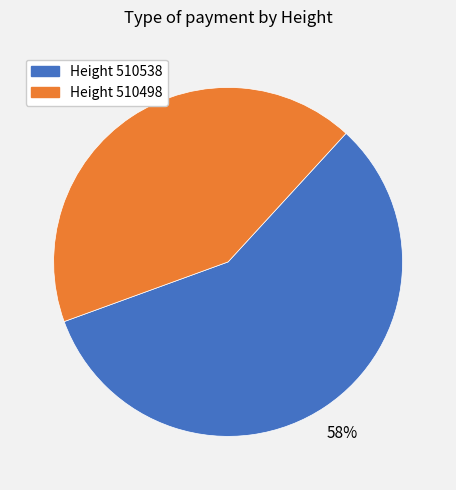

Is there a majority slice in this chart?

Yes